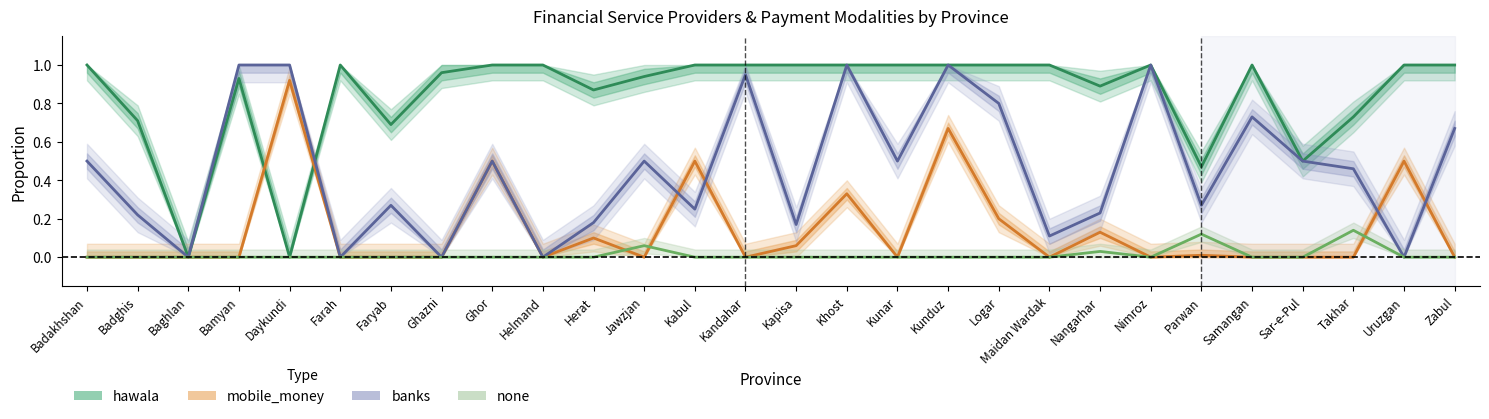

Reading left to right, list all the values displayed in this chart.

hawala: 1.0	0.7	0.0	0.9	0.0	1.0	0.7	1.0	1.0	1.0	0.9	0.9	1.0	1.0	1.0	1.0	1.0	1.0	1.0	1.0	0.9	1.0	0.5	1.0	0.5	0.7	1.0	1.0
mobile_money: 0.0	0.0	0.0	0.0	0.9	0.0	0.0	0.0	0.5	0.0	0.1	0.0	0.5	0.0	0.1	0.3	0.0	0.7	0.2	0.0	0.1	0.0	0.0	0.0	0.0	0.0	0.5	0.0
banks: 0.5	0.2	0.0	1.0	1.0	0.0	0.3	0.0	0.5	0.0	0.2	0.5	0.2	0.9	0.2	1.0	0.5	1.0	0.8	0.1	0.2	1.0	0.3	0.7	0.5	0.5	0.0	0.7
none: 0.0	0.0	0.0	0.0	0.0	0.0	0.0	0.0	0.0	0.0	0.0	0.1	0.0	0.0	0.0	0.0	0.0	0.0	0.0	0.0	0.0	0.0	0.1	0.0	0.0	0.1	0.0	0.0